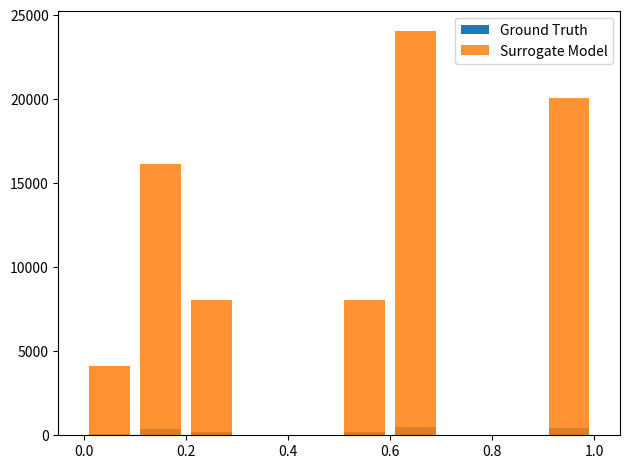

How many distinct data groups are displayed?

2